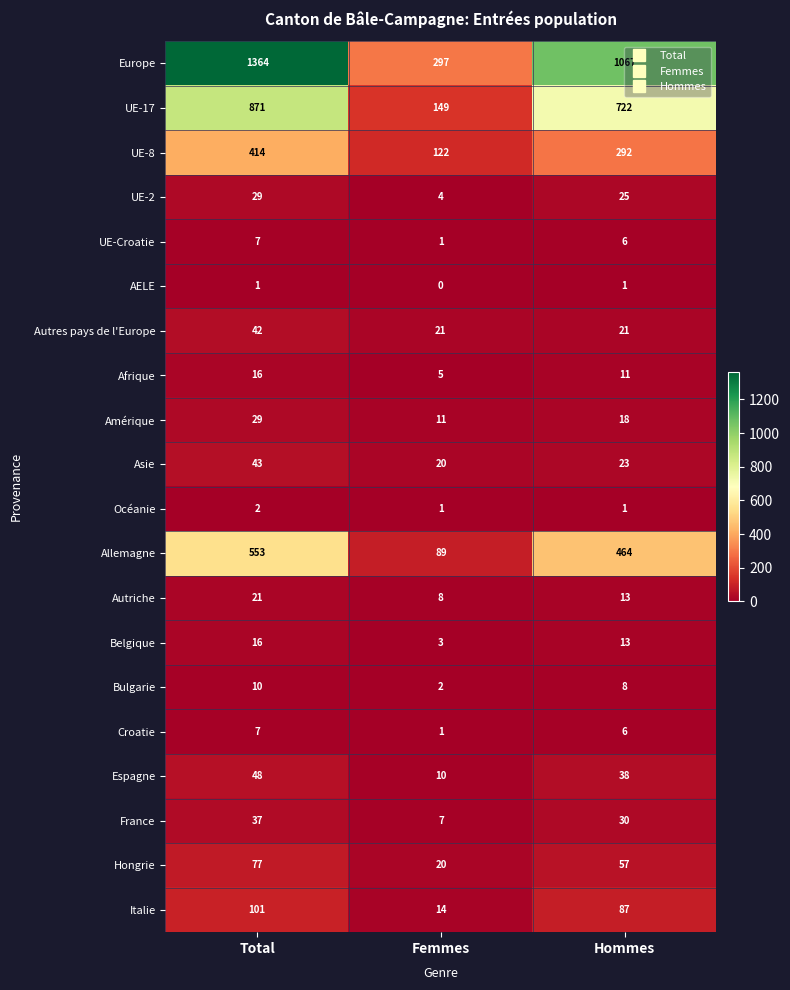

Which series has the widest spread of values?

Europe